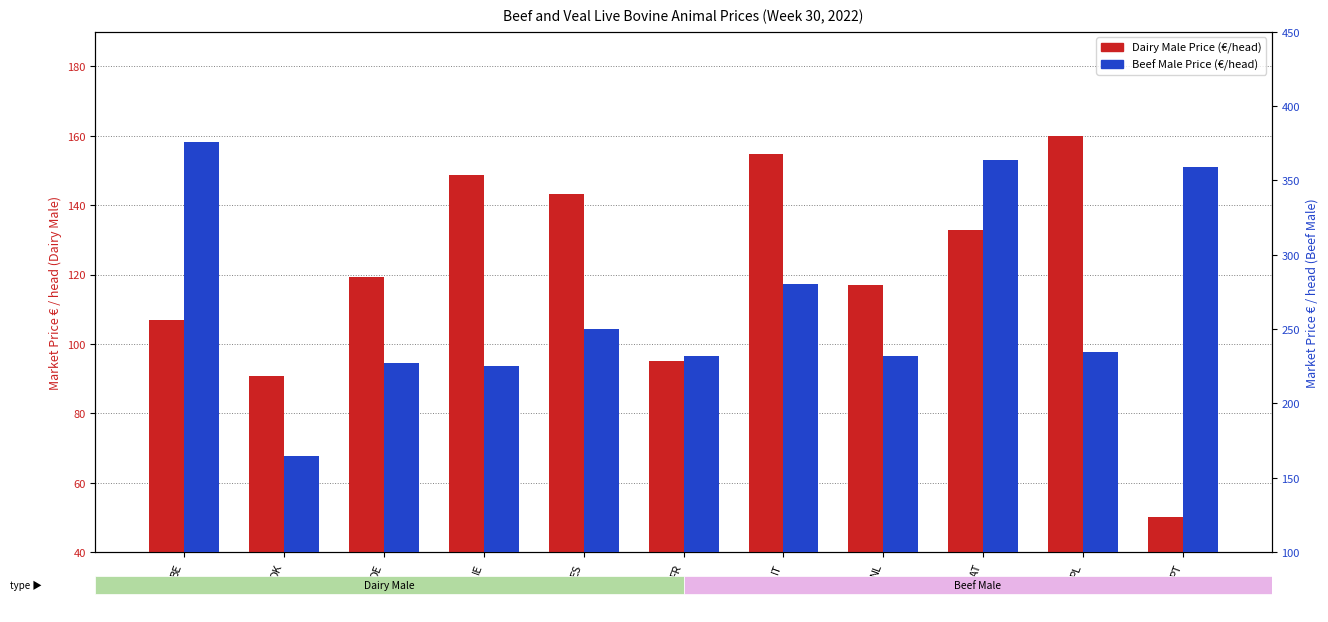

What is the value of the Beef Male Price (€/head) bar at the 4th from the left?

225.3